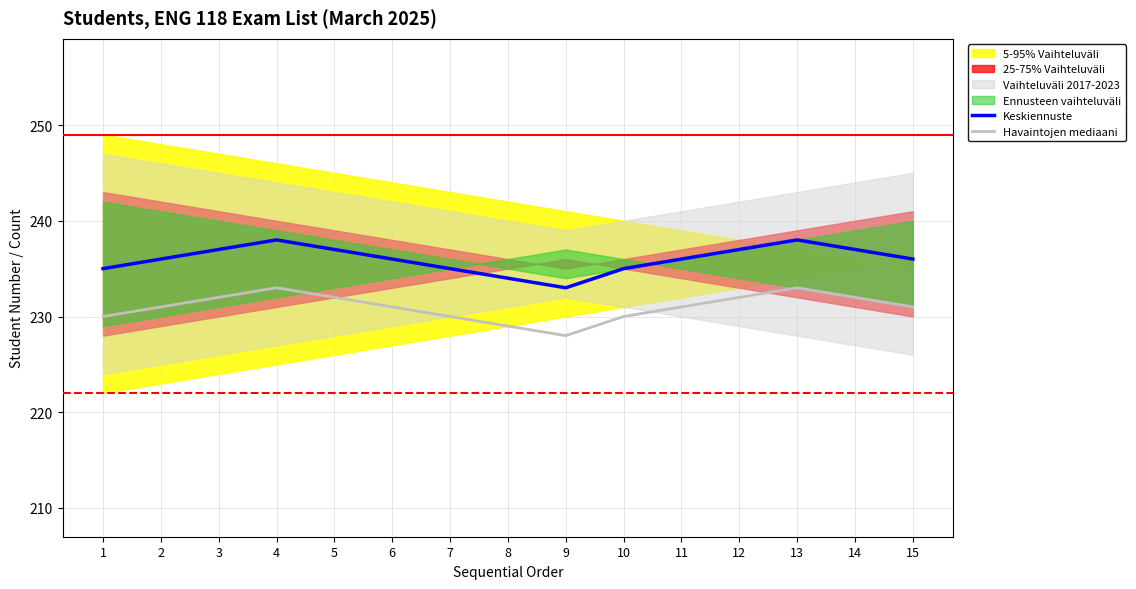

At which category does Havaintojen mediaani reach its first local peak?

4